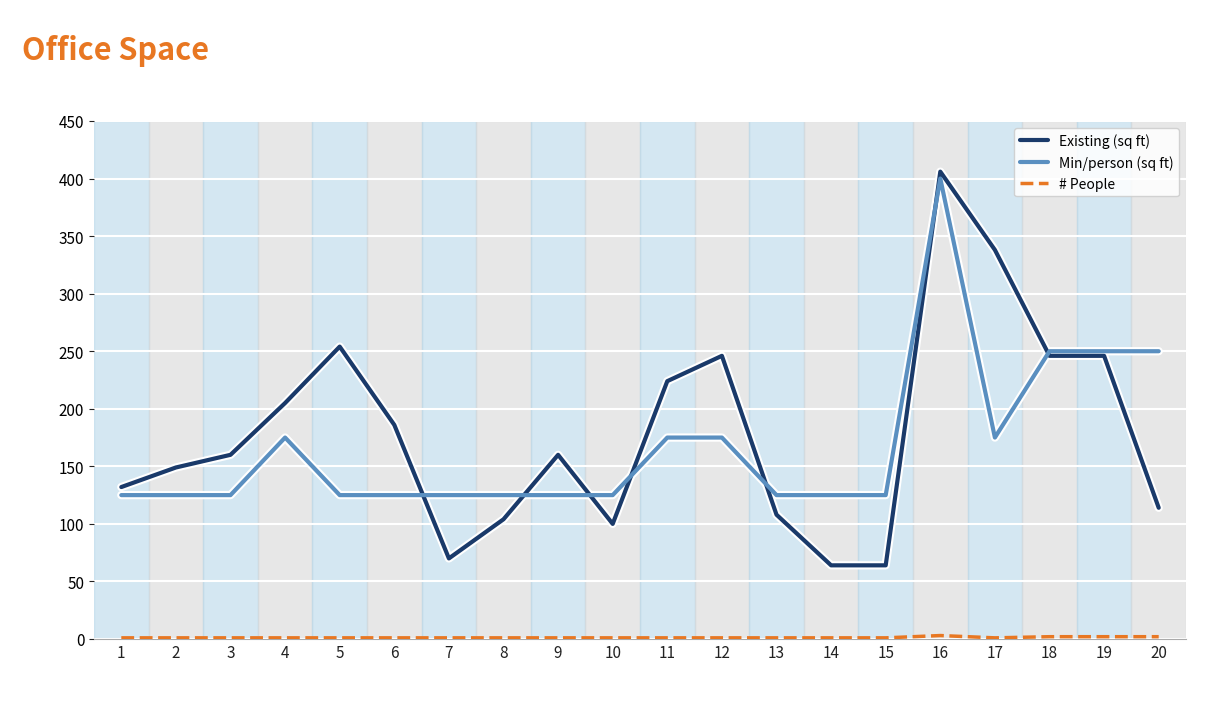

Which series has the widest spread of values?

Existing (sq ft)